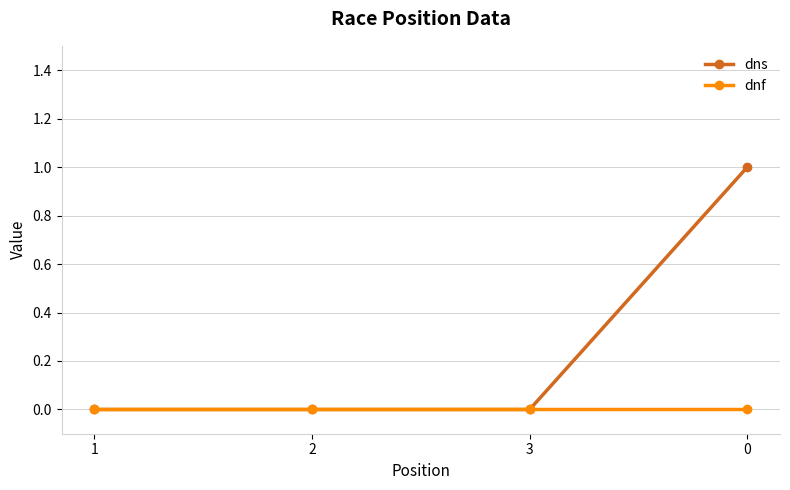

Reading left to right, what are all the values shown in this chart?

dns: 0	0	0	1
dnf: 0	0	0	0